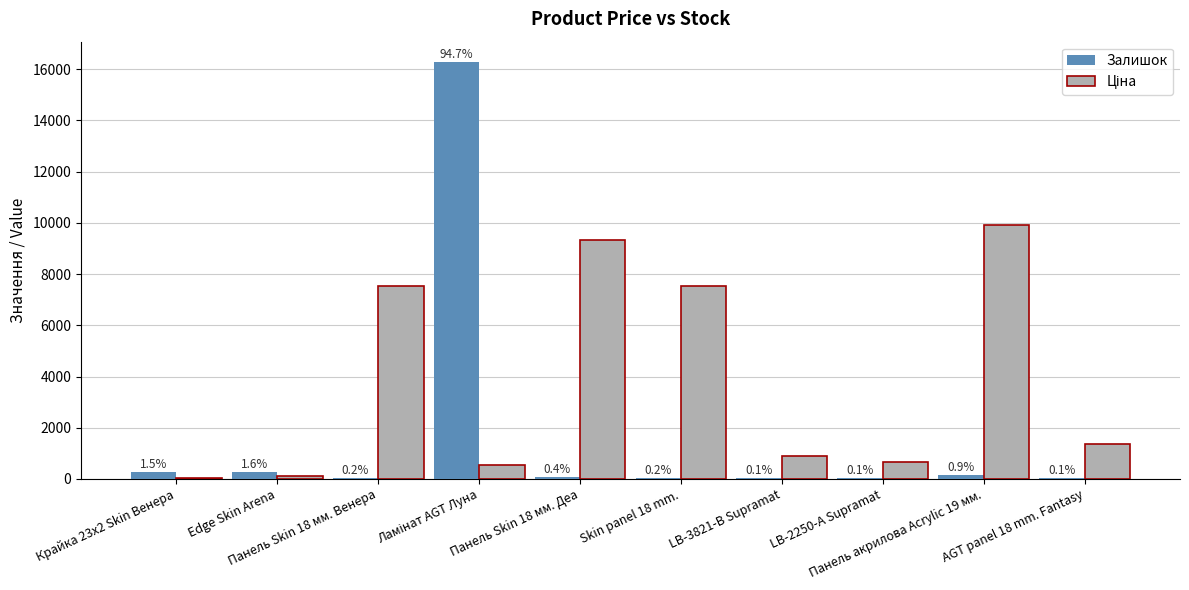

What are all the series names shown in the legend?

Залишок, Ціна